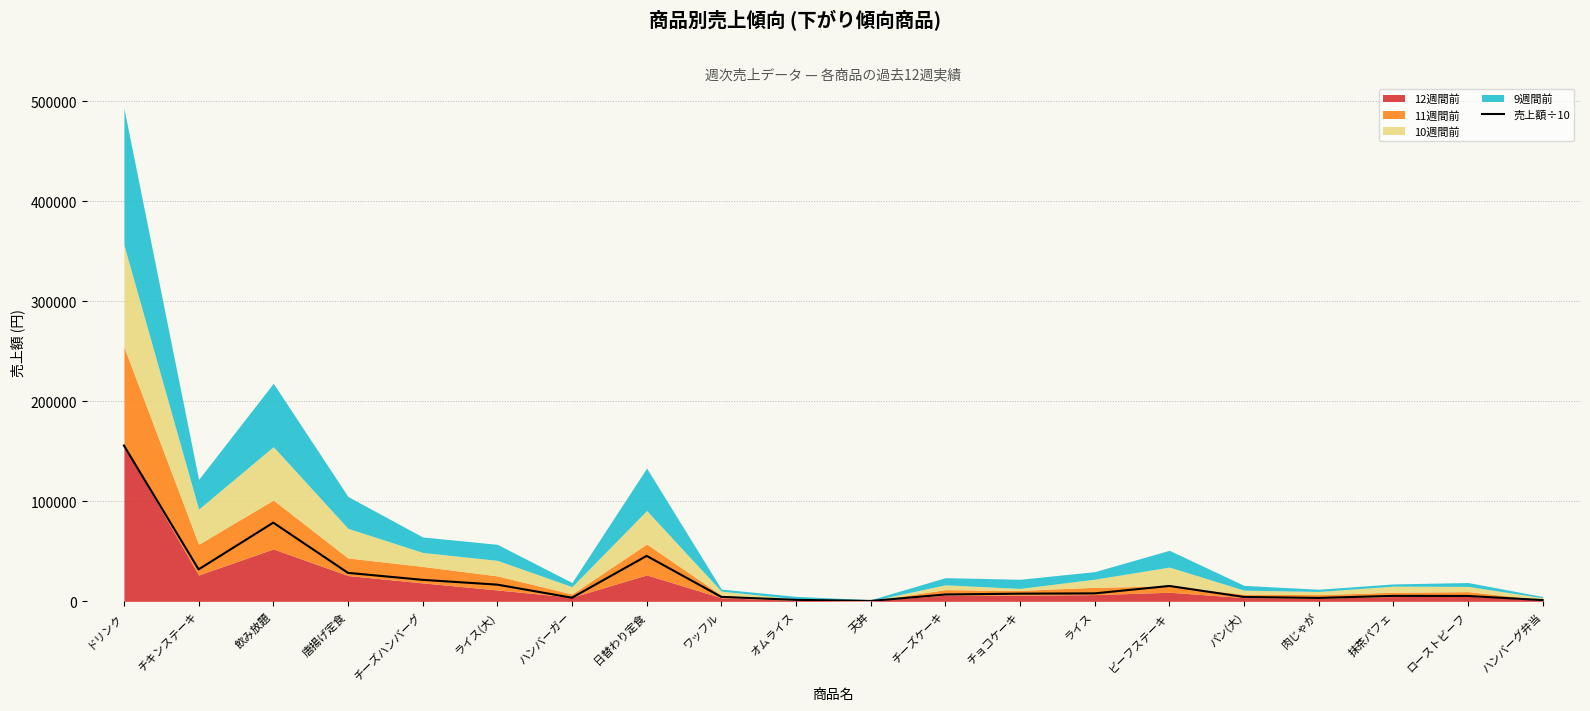

What is the value of the 8th point from the left?

45458.9